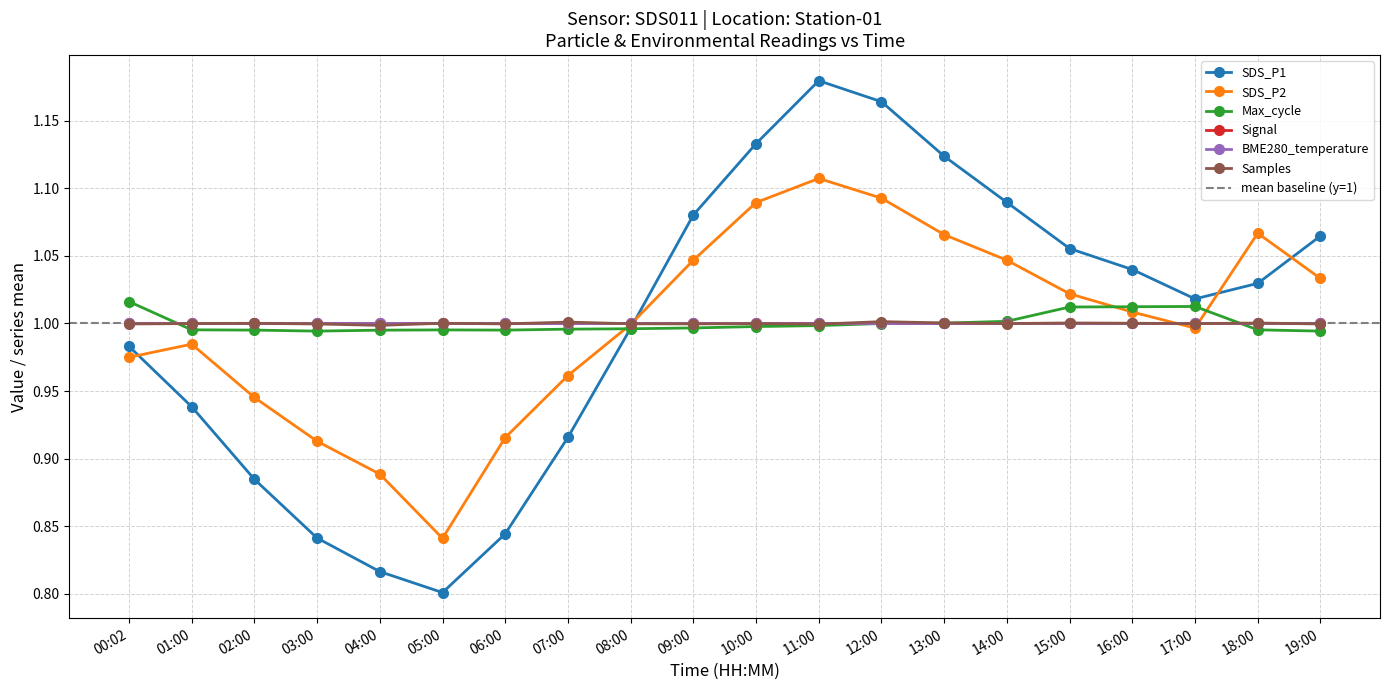

How many interior local peaks does the SDS_P2 series have?

3